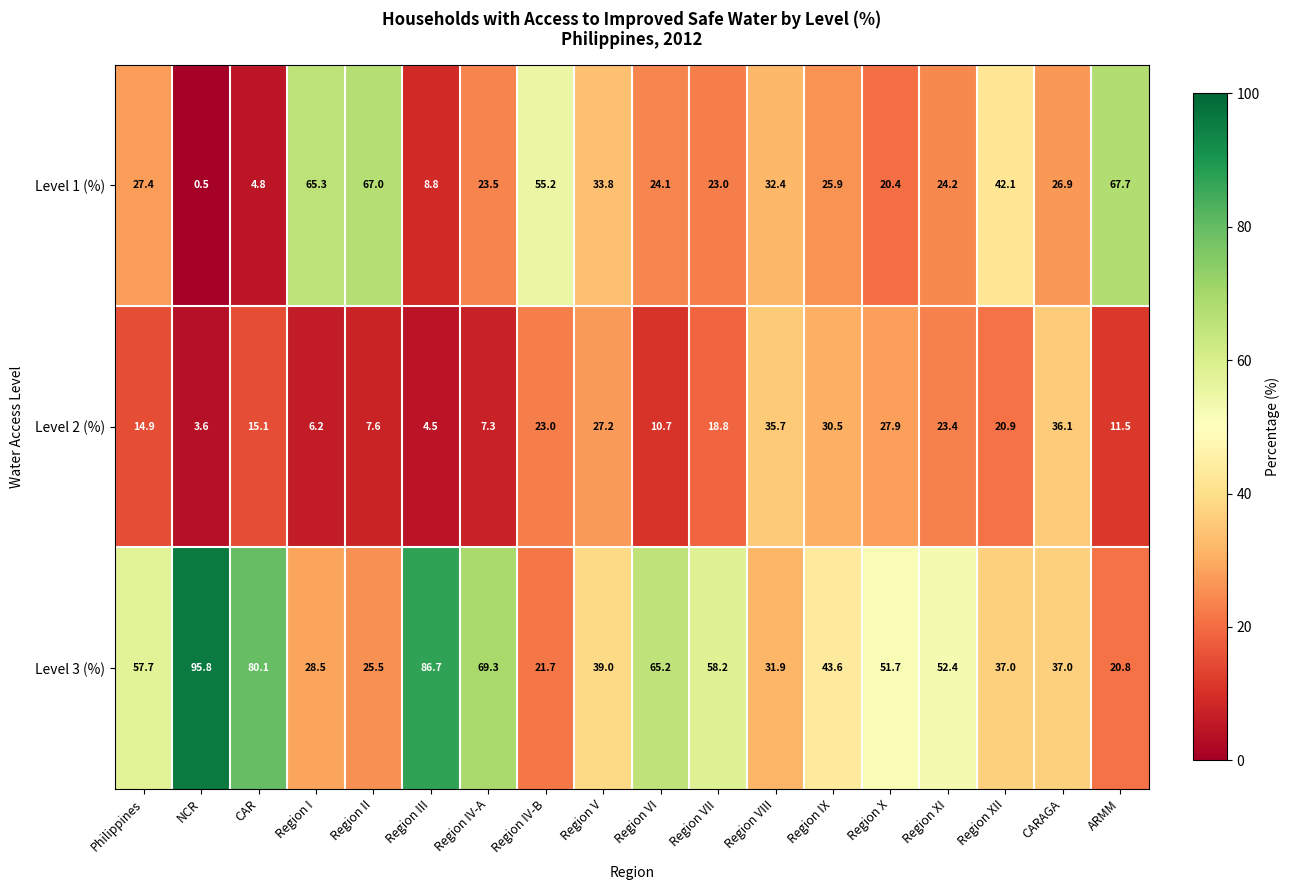

What is the sum of all Level 3 (%) values?

902.1